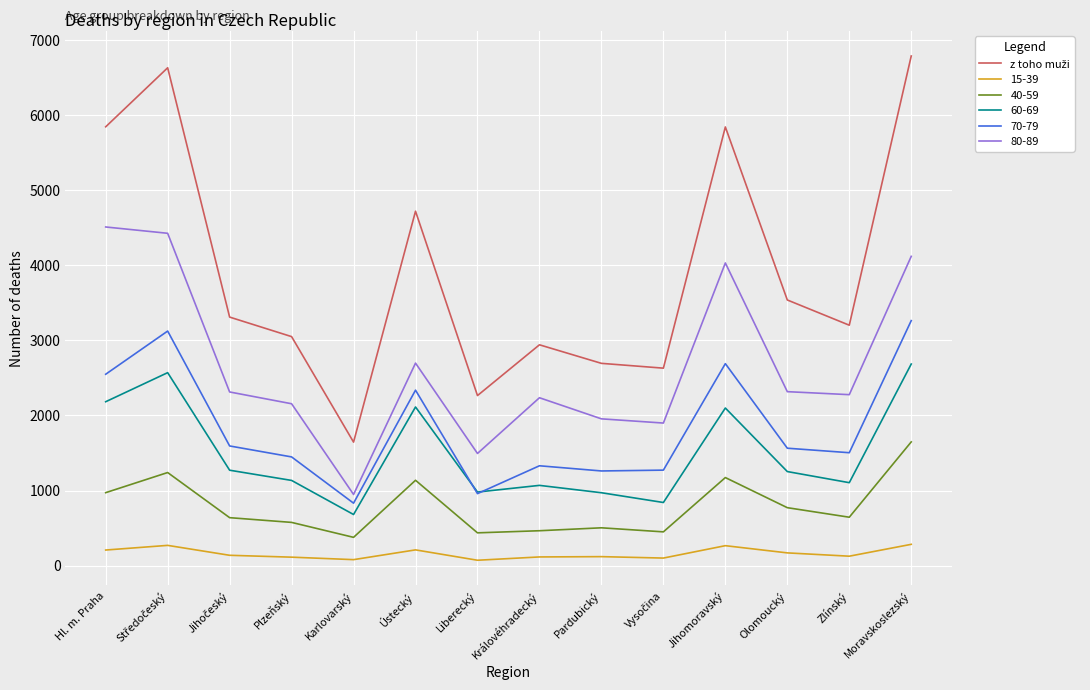

What is the difference between the highest and lowest values at Moravskoslezský?

6503